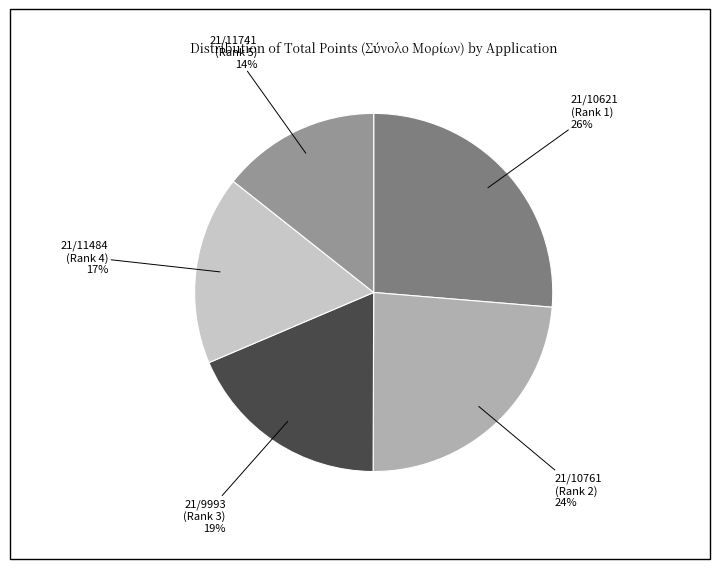

Count the number of slices in the pie.

5